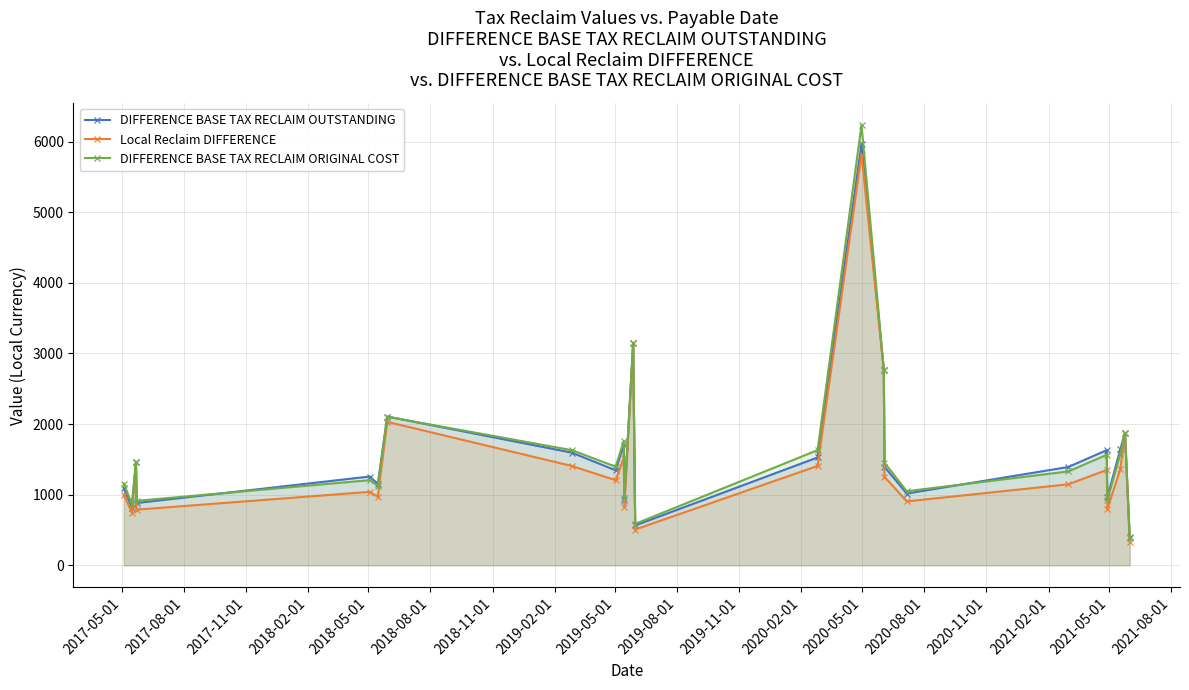

Reading left to right, extract all data points from this chart.

DIFFERENCE BASE TAX RECLAIM OUTSTANDING: 1088.2	815.9	1463.0	881.5	1256.3	1153.5	2106.2	1595.2	1345.1	1704.8	929.2	3145.2	563.6	1526.6	5963.8	2768.4	1393.6	1016.0	1391.3	1630.2	967.0	1639.4	1873.0	407.0
Local Reclaim DIFFERENCE: 998.2	746.9	1463.0	787.4	1039.8	971.0	2030.8	1406.7	1204.7	1516.2	826.5	3145.2	505.8	1406.7	5815.0	2768.4	1252.9	904.8	1146.2	1349.2	800.4	1357.8	1873.0	334.1
DIFFERENCE BASE TAX RECLAIM ORIGINAL COST: 1156.9	865.7	1463.0	912.6	1205.1	1125.4	2103.2	1630.3	1396.2	1757.2	957.9	3145.2	586.2	1630.3	6233.6	2768.4	1452.0	1048.6	1328.4	1563.7	927.6	1573.6	1873.0	387.2